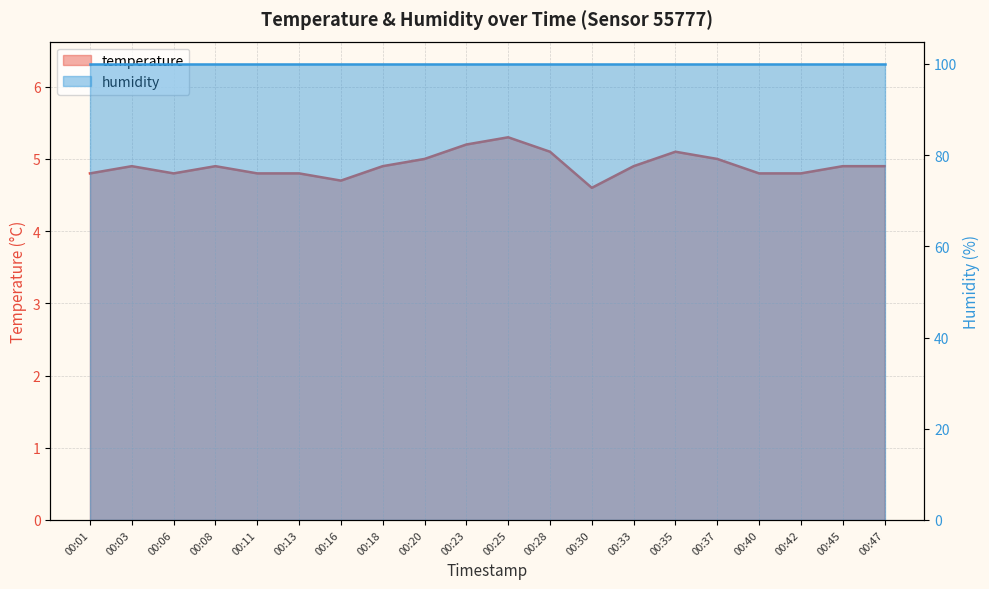

Reading left to right, extract all data points from this chart.

00:01=4.8	00:03=4.9	00:06=4.8	00:08=4.9	00:11=4.8	00:13=4.8	00:16=4.7	00:18=4.9	00:20=5.0	00:23=5.2	00:25=5.3	00:28=5.1	00:30=4.6	00:33=4.9	00:35=5.1	00:37=5.0	00:40=4.8	00:42=4.8	00:45=4.9	00:47=4.9